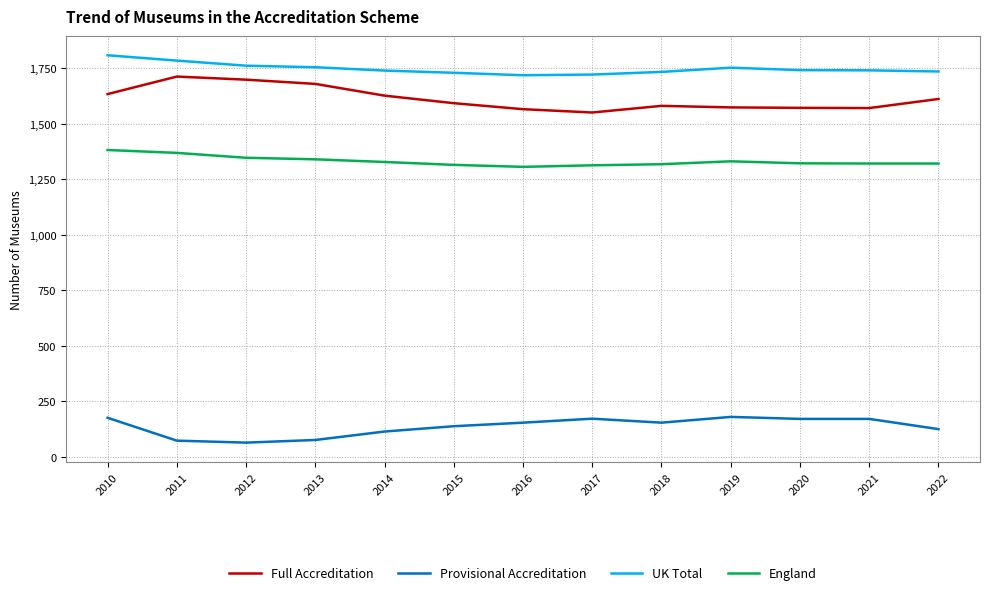

List the series in order of their peak value, highest first.

UK Total, Full Accreditation, England, Provisional Accreditation